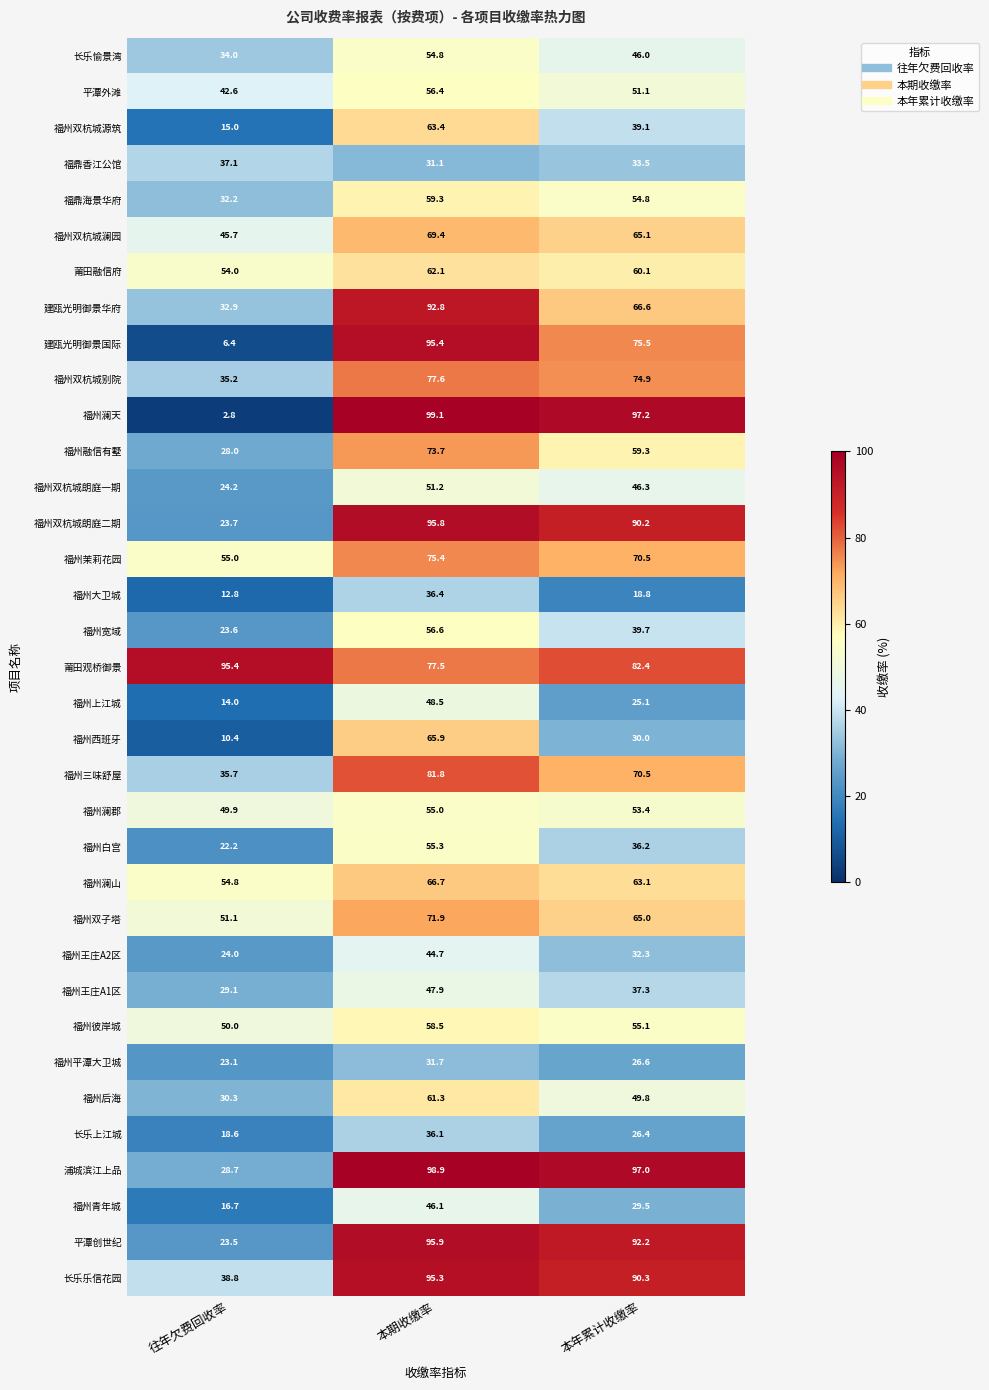

Which series changed the most between 往年欠费回收率 and 本期收缴率?

福州澜天